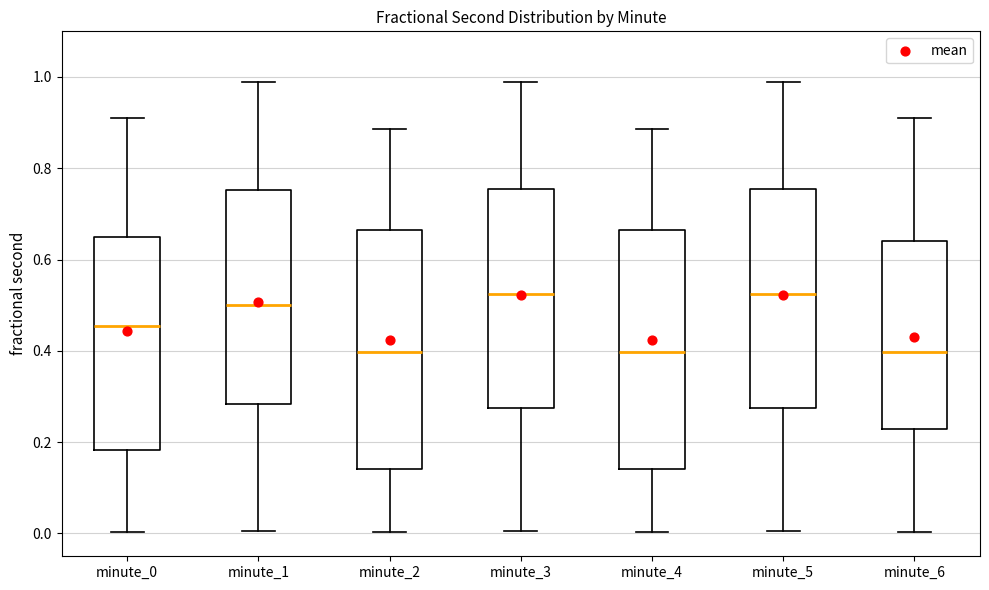

Reading left to right, read every box against the y-axis: the position of its median line, the range the box covers, and the ends of its whiskers. The values are not printed on the chart, so give them approximately, as read against the axis.

minute_0: median 0.46, box 0.18 to 0.64, whiskers 0.00 to 0.92
minute_1: median 0.50, box 0.28 to 0.76, whiskers 0.00 to 0.98
minute_2: median 0.40, box 0.14 to 0.66, whiskers 0.00 to 0.88
minute_3: median 0.52, box 0.28 to 0.76, whiskers 0.00 to 0.98
minute_4: median 0.40, box 0.14 to 0.66, whiskers 0.00 to 0.88
minute_5: median 0.52, box 0.28 to 0.76, whiskers 0.00 to 0.98
minute_6: median 0.40, box 0.22 to 0.64, whiskers 0.00 to 0.92